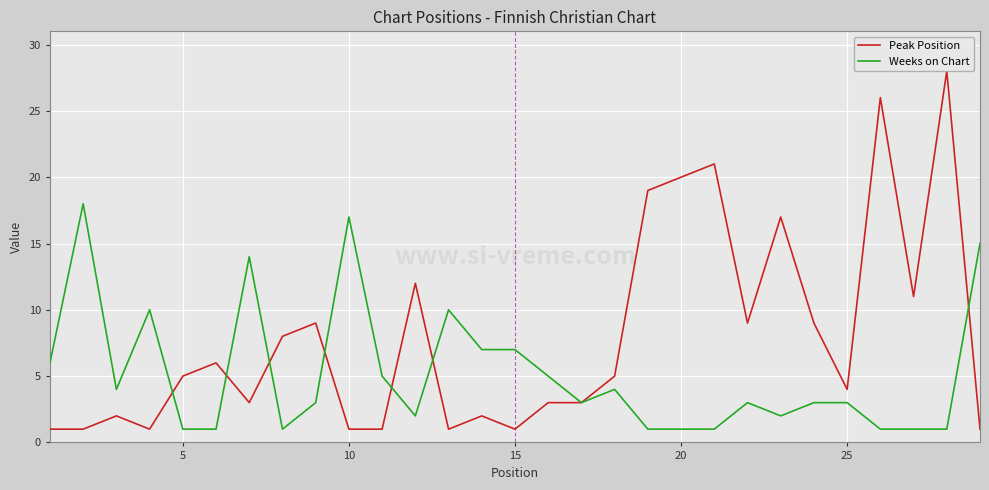

List the series in order of their peak value, highest first.

Peak Position, Weeks on Chart